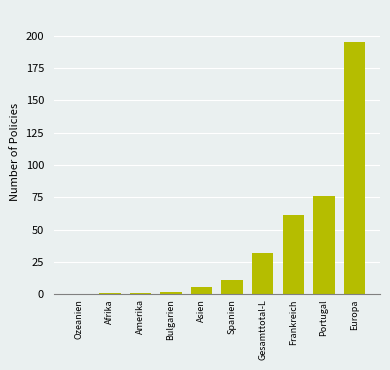

Which category has the highest value across all series?

Europa